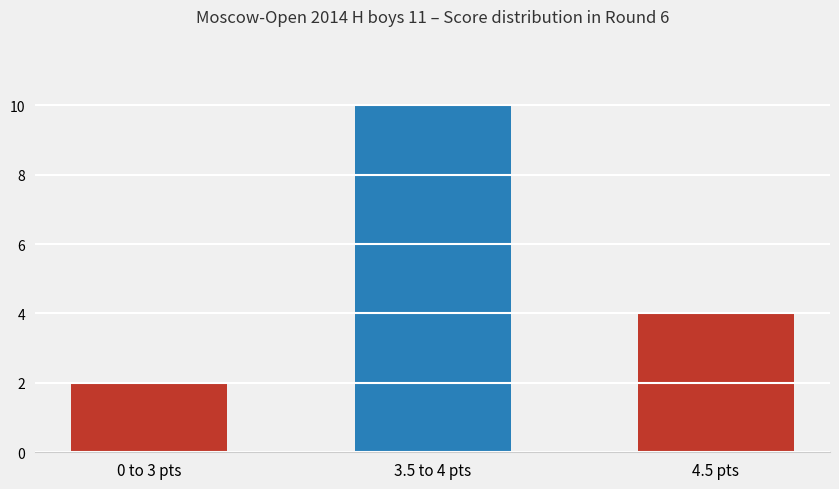

What is the difference between the values at 3.5 to 4 pts and 4.5 pts?

6